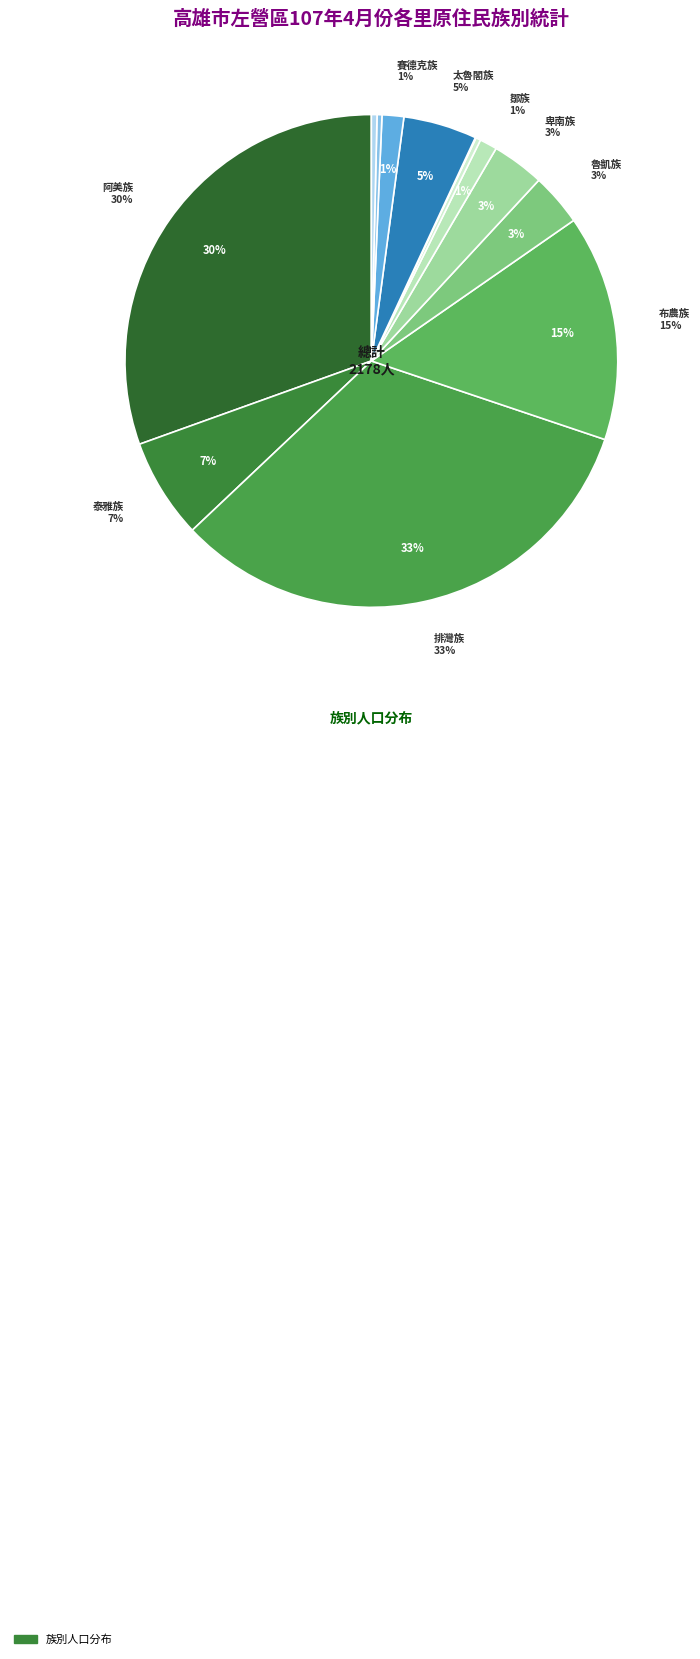

How much of the chart is everything except 拉阿魯哇族?

99.7%